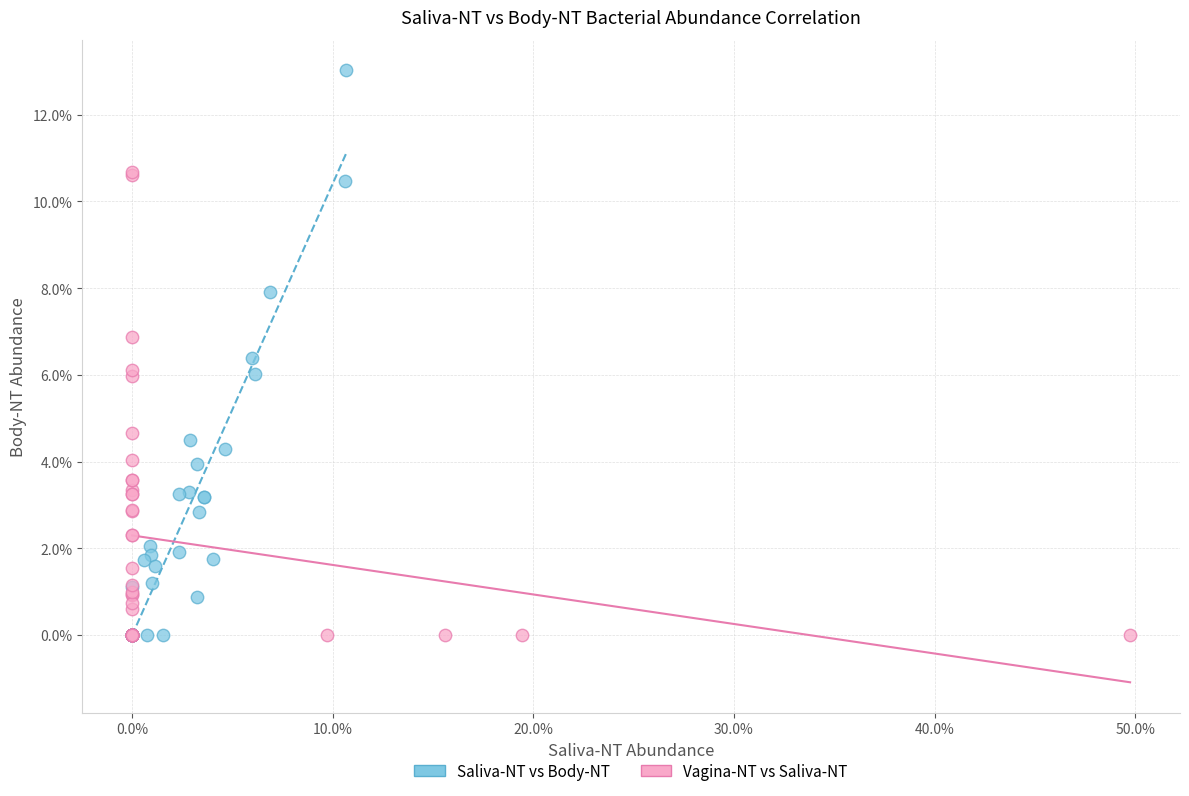

What are all the series names shown in the legend?

Saliva-NT vs Body-NT, Vagina-NT vs Saliva-NT